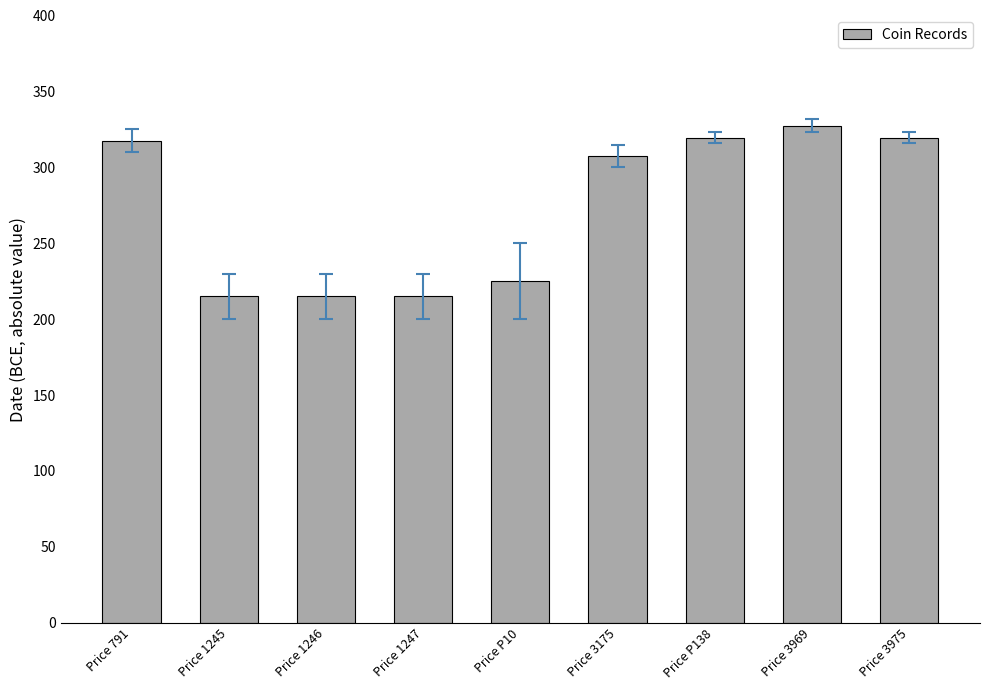

How many bars are there in total?

9